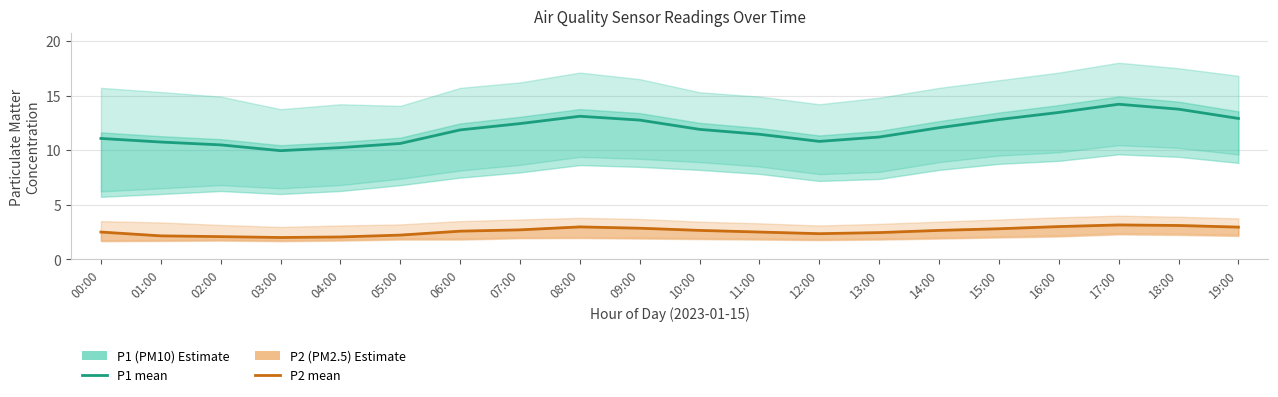

Where is the first local maximum for P2 (PM2.5)?

08:00